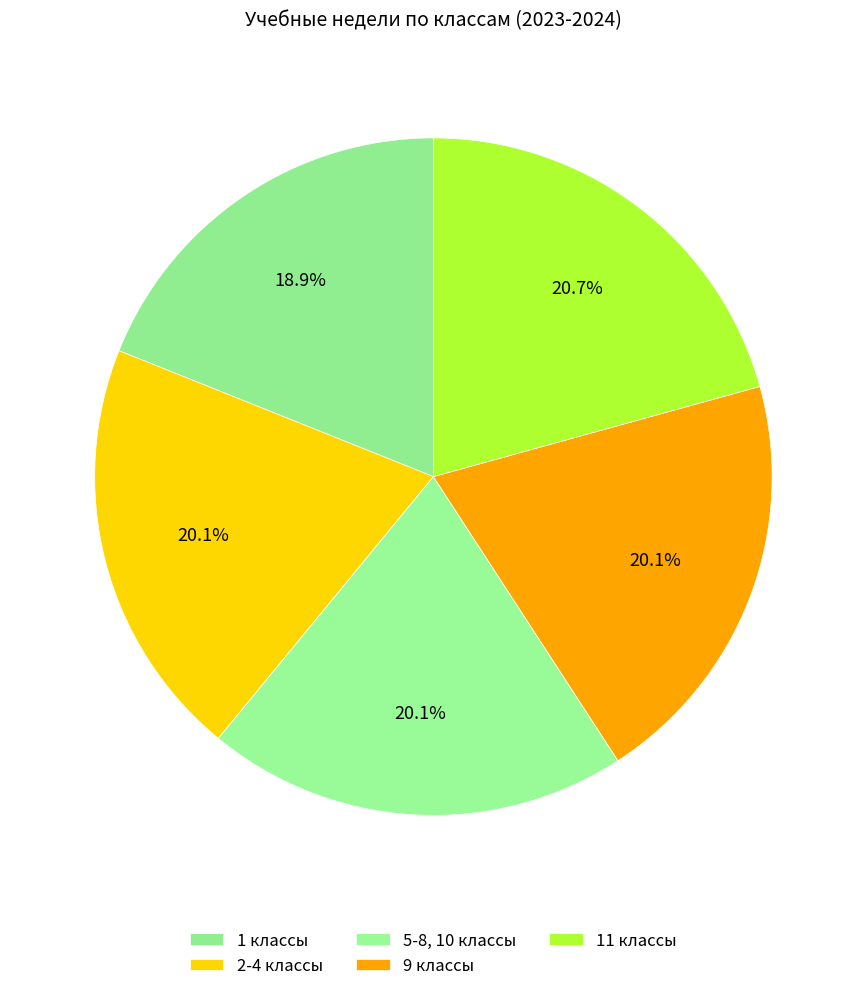

Rank the categories by value from lowest to highest.

1 классы, 2-4 классы, 5-8, 10 классы, 9 классы, 11 классы